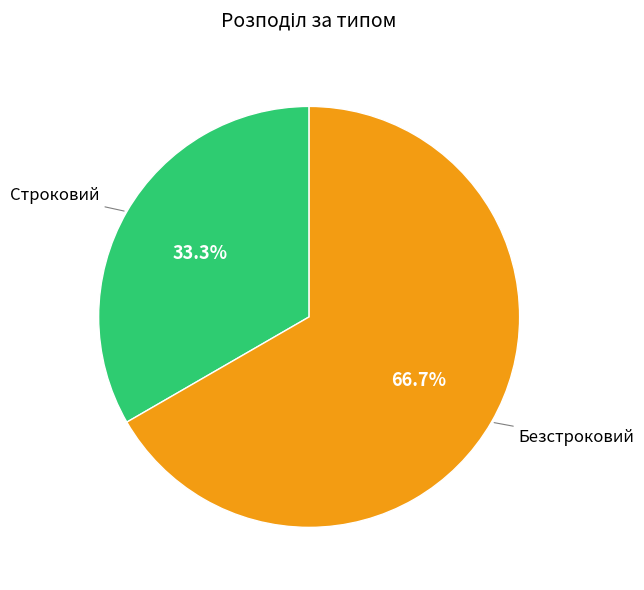

Approximately how many times larger is the value at Строковий compared to Безстроковий?

0.5